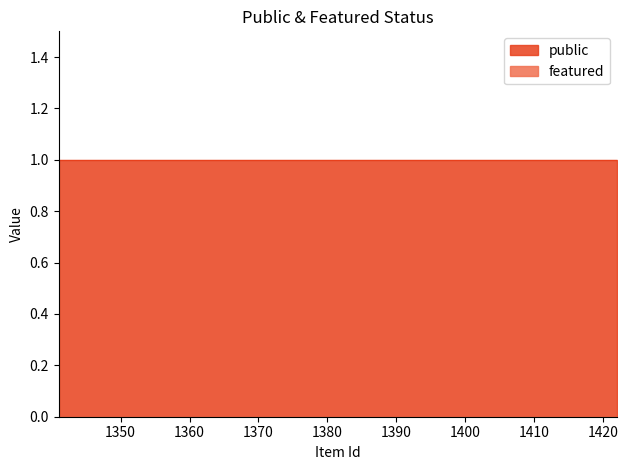

Rank the series by their maximum value, from highest to lowest.

public, featured